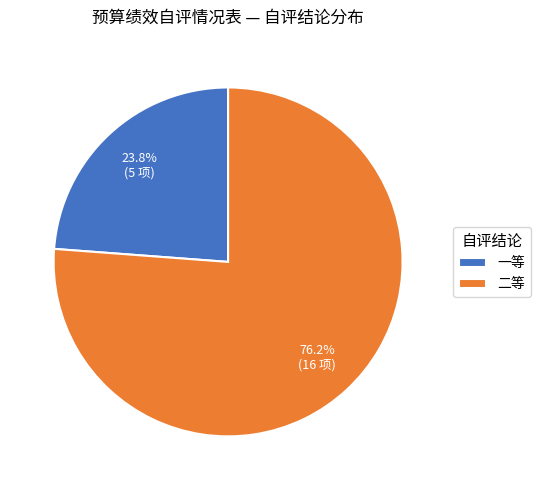

Approximately how many times larger is the value at 二等 compared to 一等?

3.2